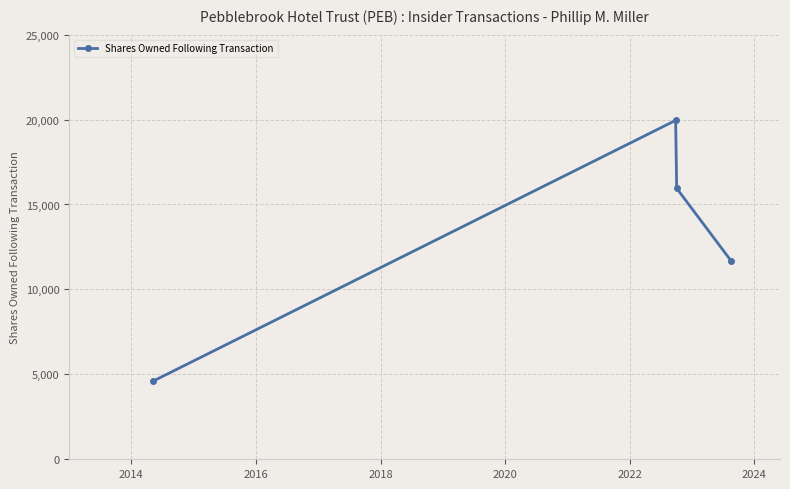

True or false: the data has more than 0 interior local peaks.

True